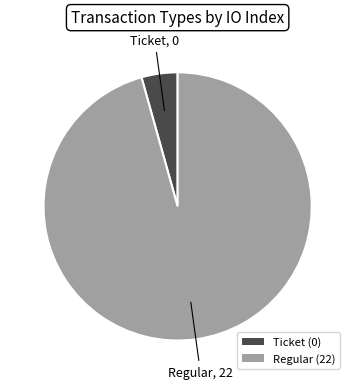

Rank the categories by value from highest to lowest.

Regular, Ticket